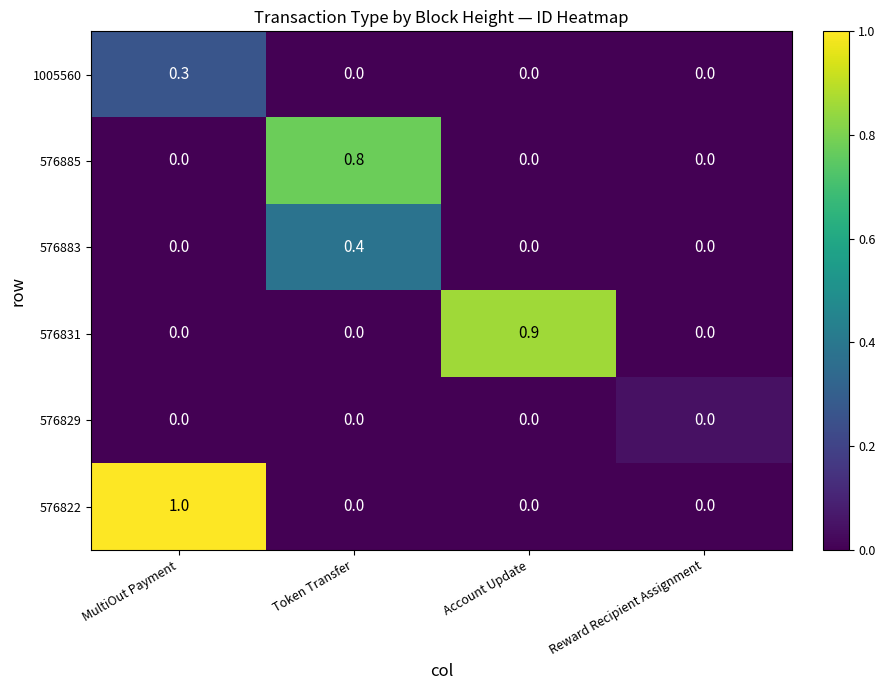

What is the total value across all series at Token Transfer?

1.2